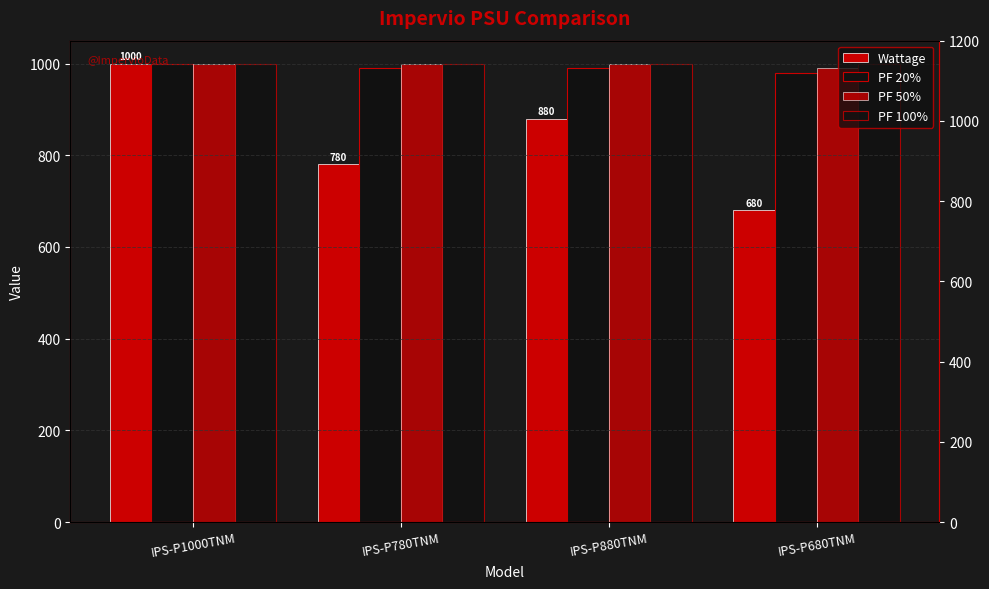

What is the value of the PF 20% bar at the 1st from the left?

1000